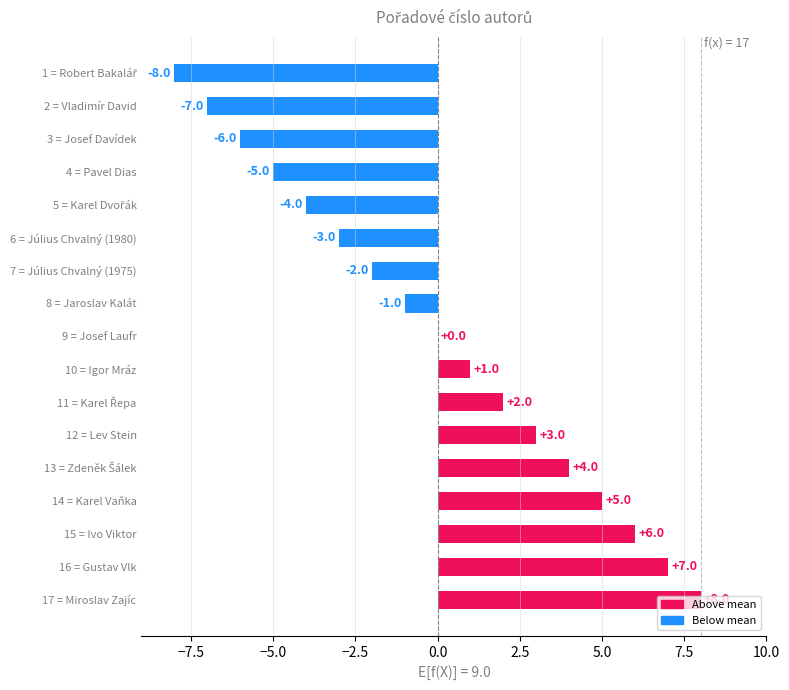

The value at 16 = Gustav Vlk is 12. True or false?

False